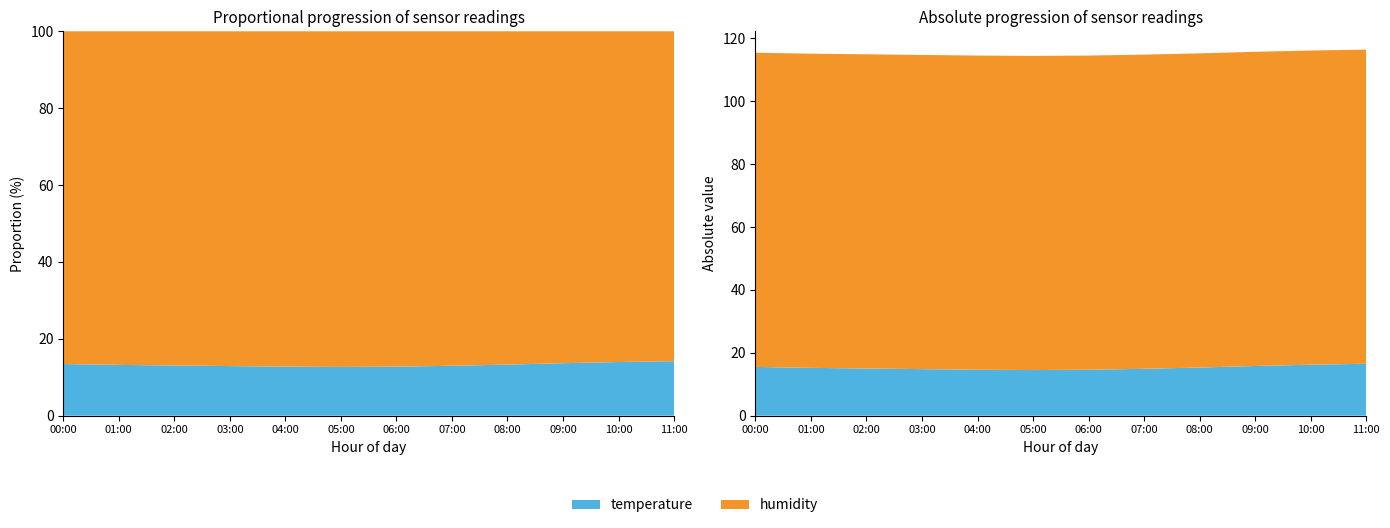

Reading right to left, extract all data points from this chart.

temperature: 11:00=16.5	10:00=16.2	09:00=15.8	08:00=15.3	07:00=14.9	06:00=14.6	05:00=14.5	04:00=14.6	03:00=14.8	02:00=15.0	01:00=15.2	00:00=15.5
humidity: 11:00=99.9	10:00=99.9	09:00=99.9	08:00=99.9	07:00=99.9	06:00=99.9	05:00=99.9	04:00=99.9	03:00=99.9	02:00=99.9	01:00=99.9	00:00=99.9